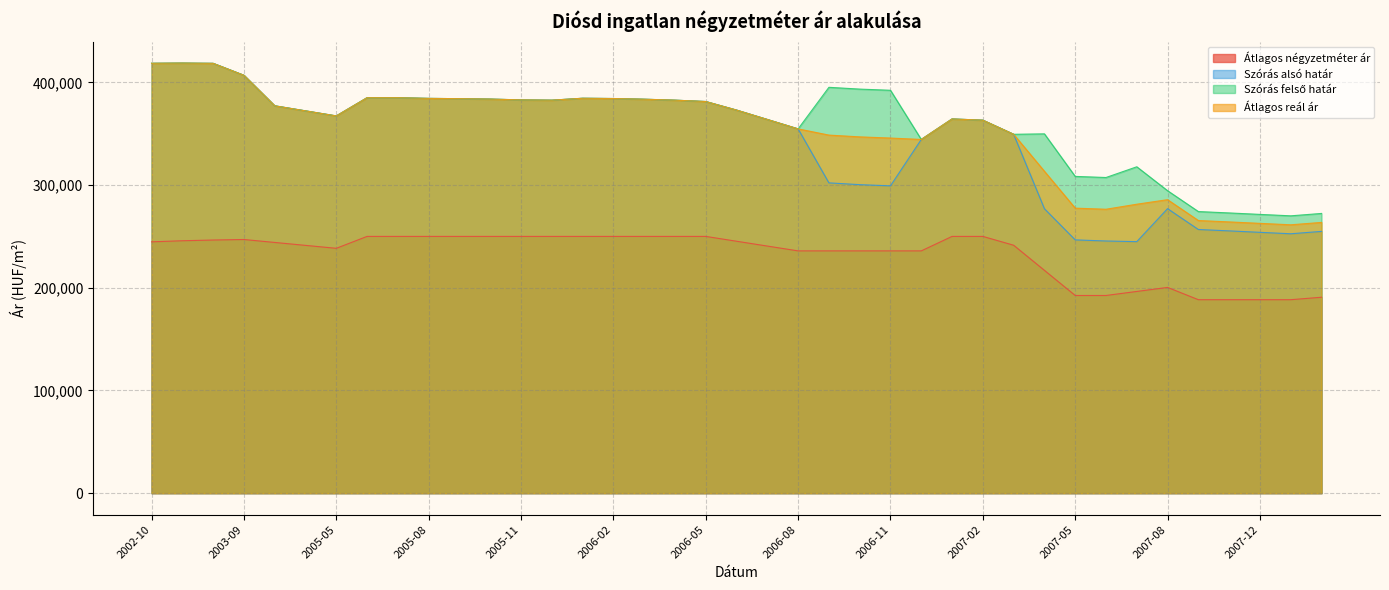

The Szórás felső határ series shows 476497 at 2007-04. True or false?

False